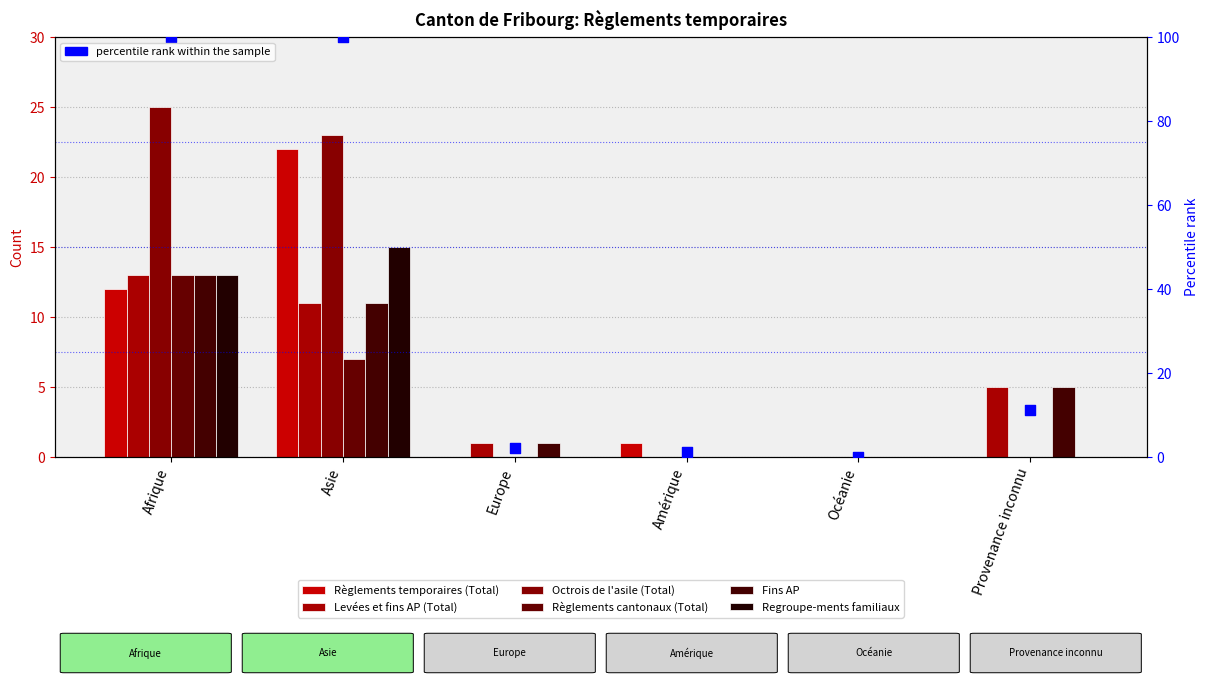

Which series contains the lowest Y value?

Règlements temporaires (Total)